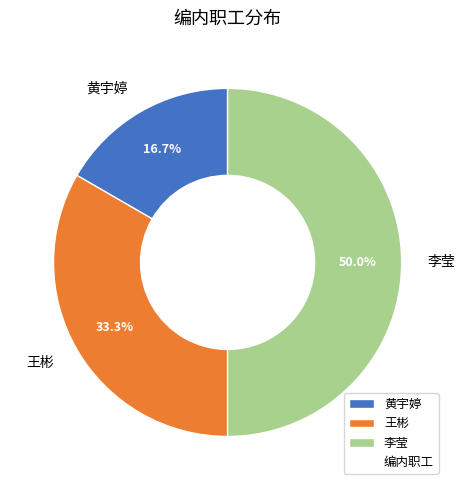

Count the number of slices in the pie.

3